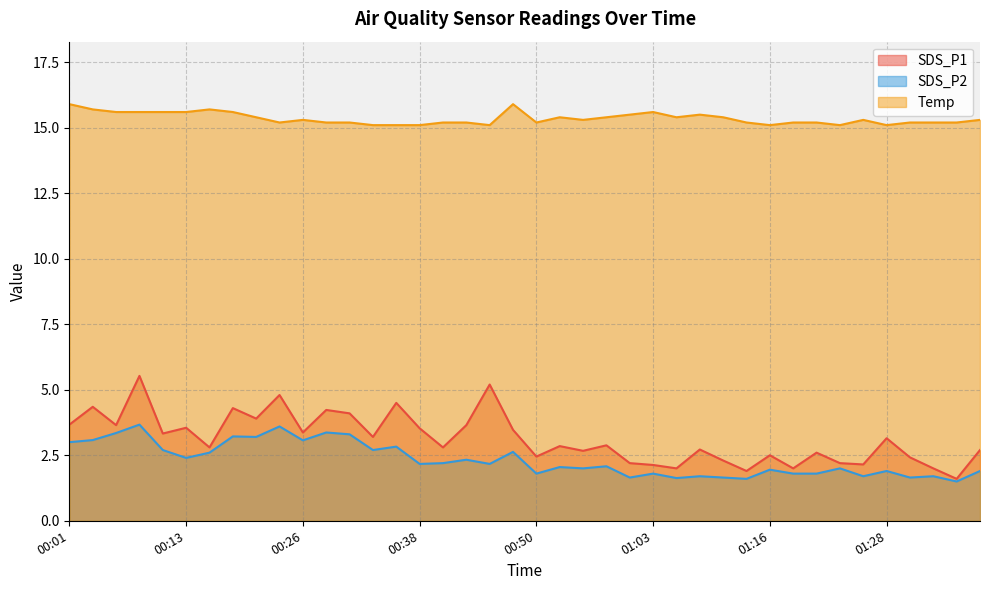

At which label does SDS_P1 reach its minimum?

01:35